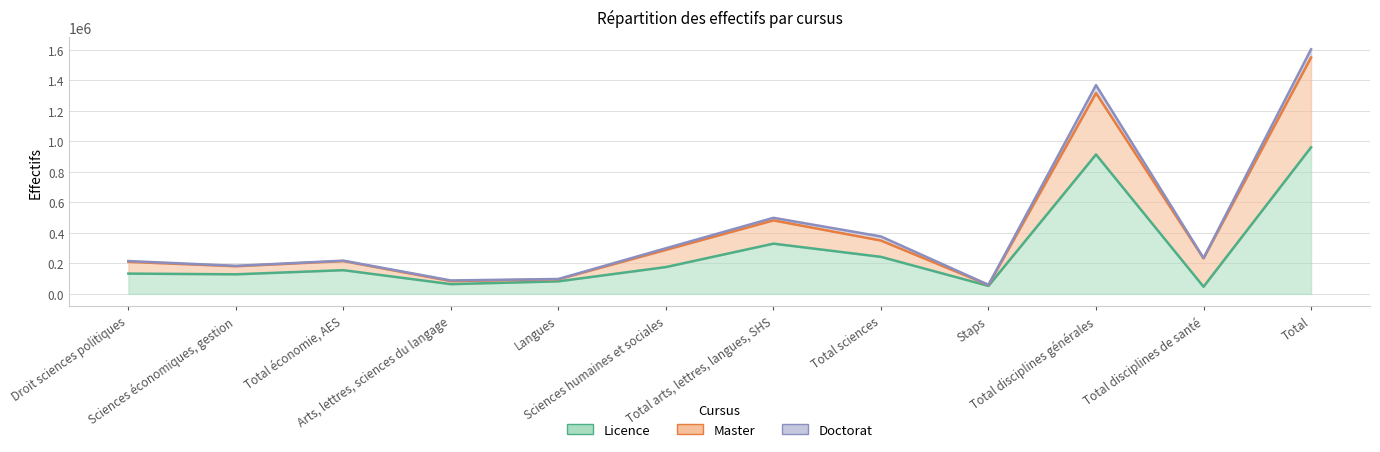

The Doctorat series shows 26015 at Total arts, lettres, langues, SHS. True or false?

False